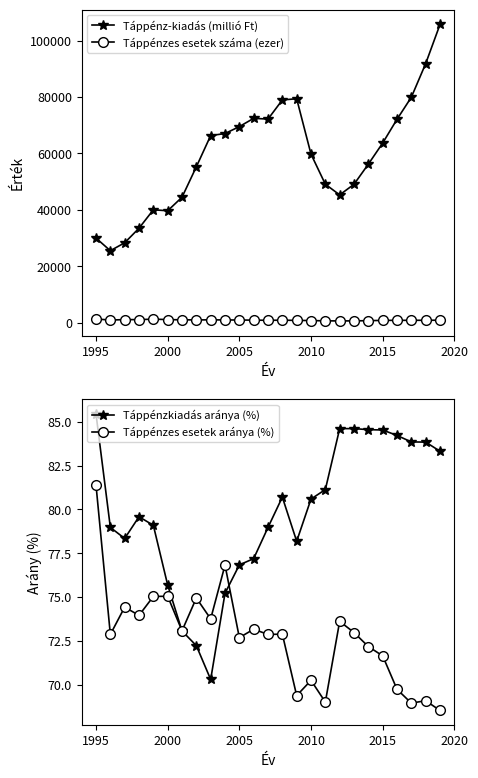

What is the highest value of the Táppénz-kiadás (millió Ft) series?

105745.7